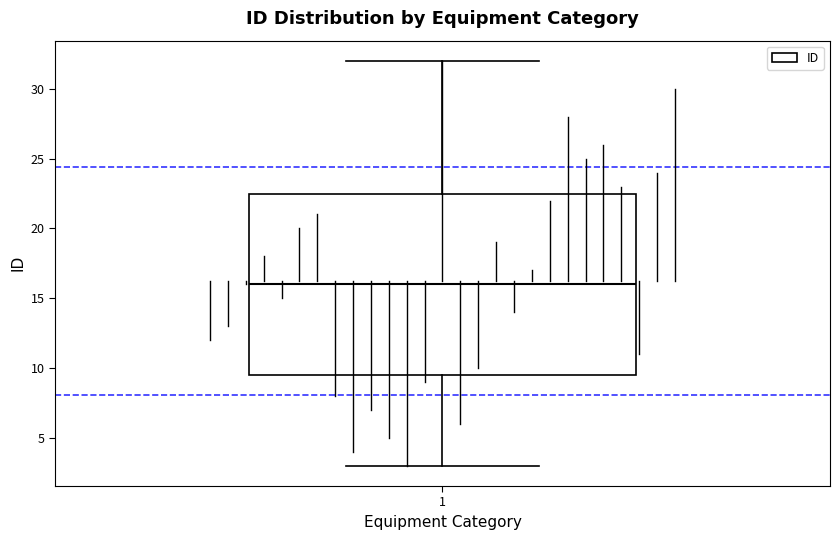

Read this box plot against the y-axis: the position of the median line, the range covered by the box, and the ends of both whiskers. The values are not printed on the chart, so give them approximately, as read against the axis.

median 16.0, box 9.5 to 22.5, whiskers 3.0 to 32.0